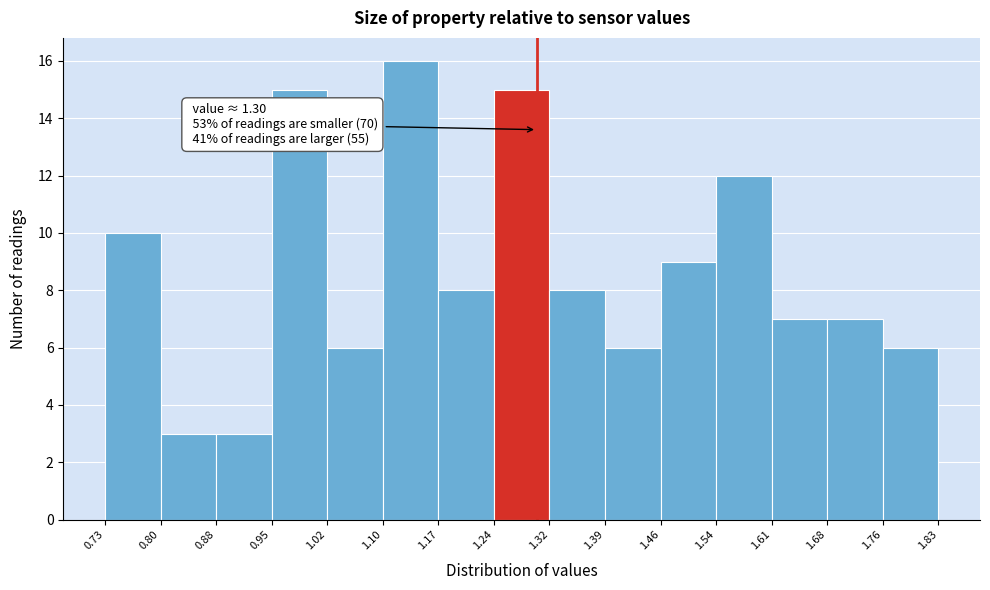

Which range on the x-axis has the tallest bar?

1.10 to 1.17